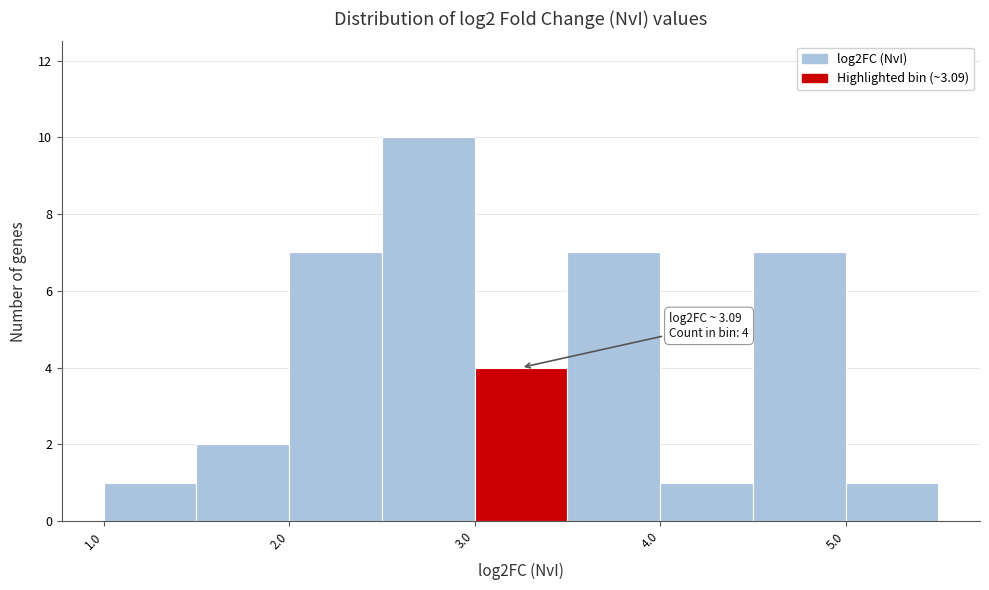

Over which range of the x-axis is the bar tallest?

2.5 to 3.0